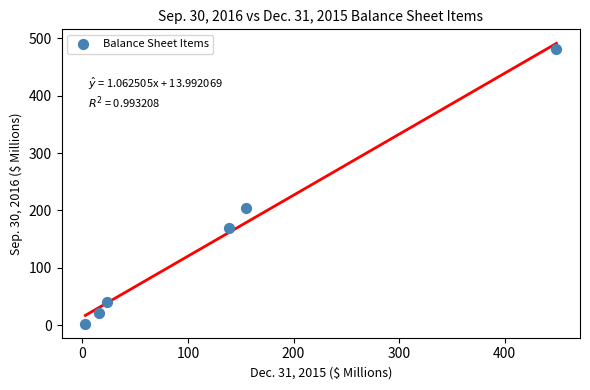

What Y value in the scatter plot is closest to 241?

204.0